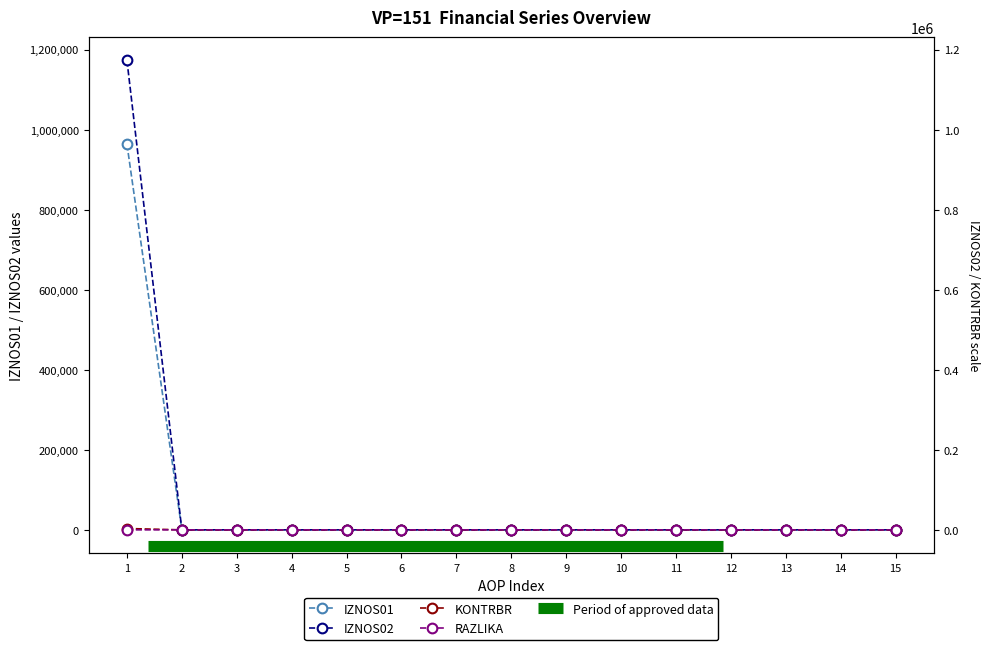

What is the highest value of the IZNOS02 series?

1172779.9